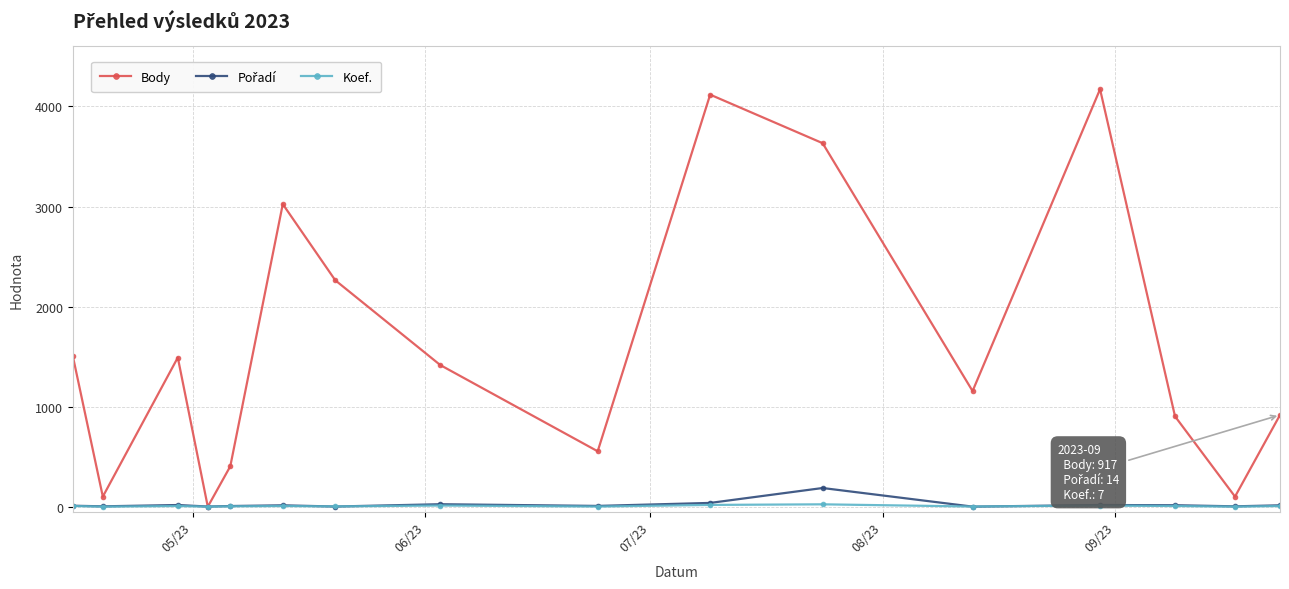

Which series has the largest total across all categories?

Body